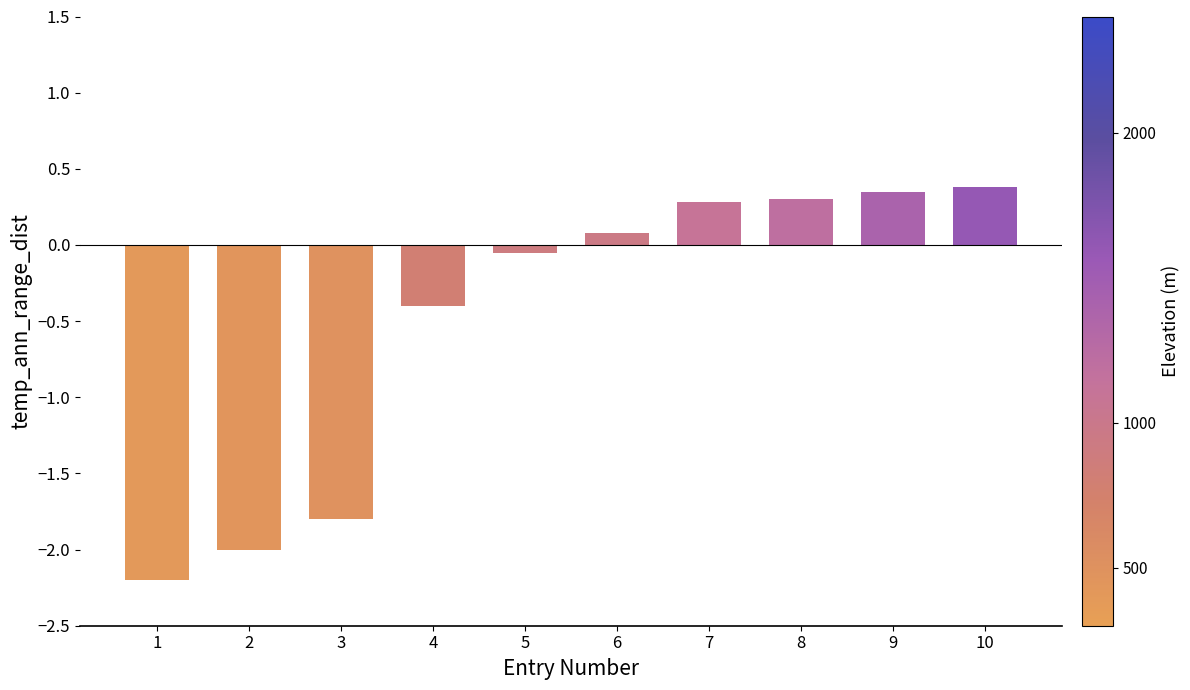

True or false: the data shows -1.8 at 3.

True